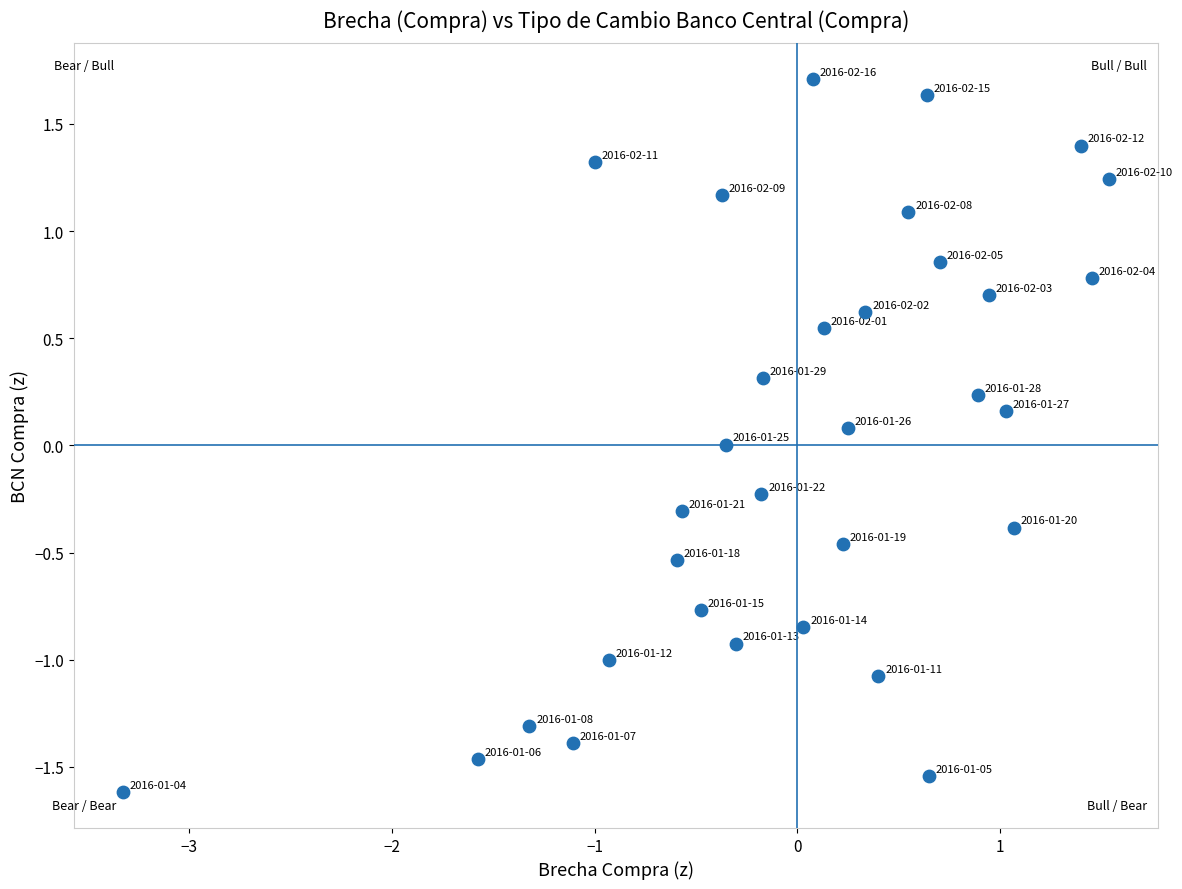

What is the range of Y values (max minus min)?

3.3